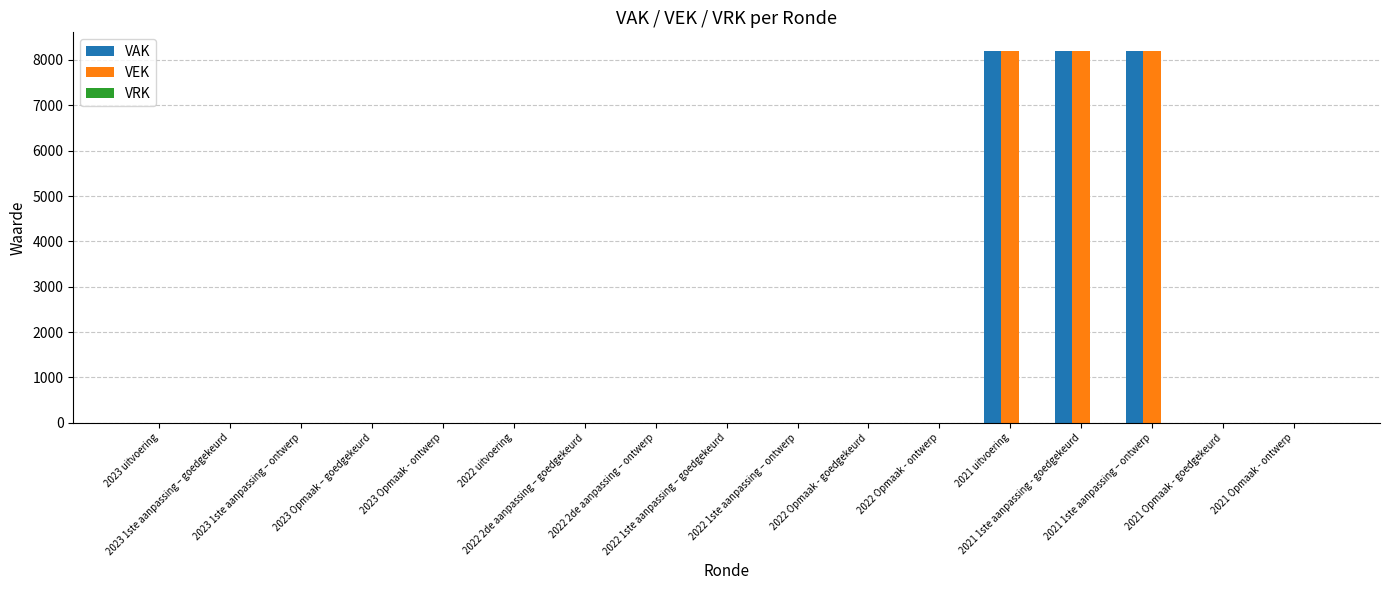

What is the maximum value for VAK?

8200